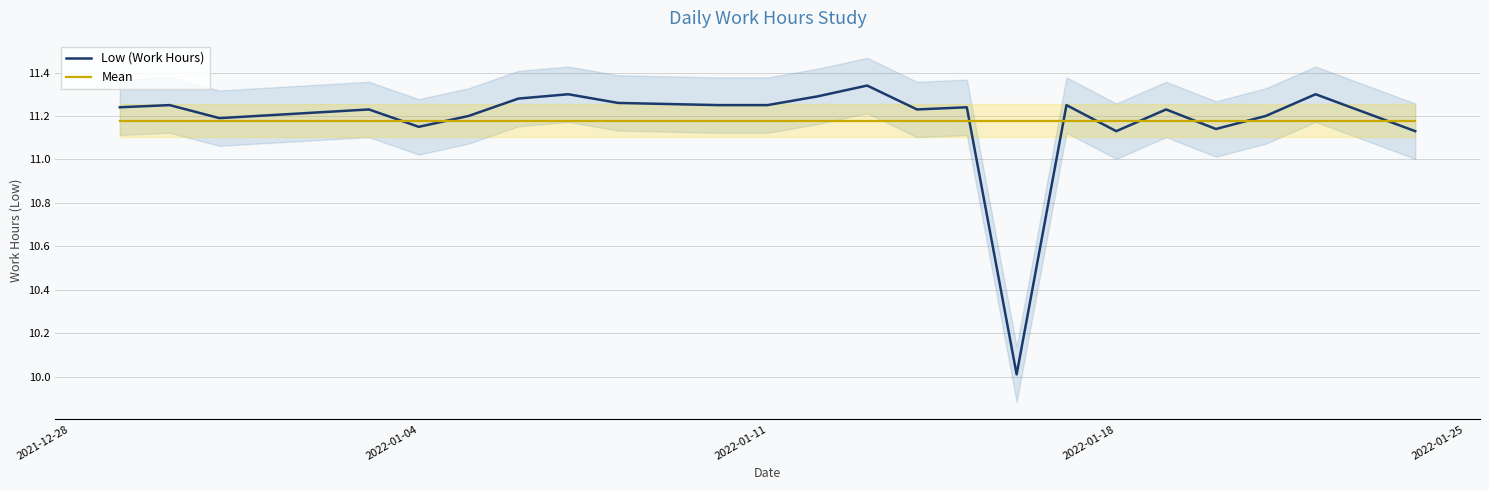

The Mean series shows 19.3 at 2022-01-11. True or false?

False